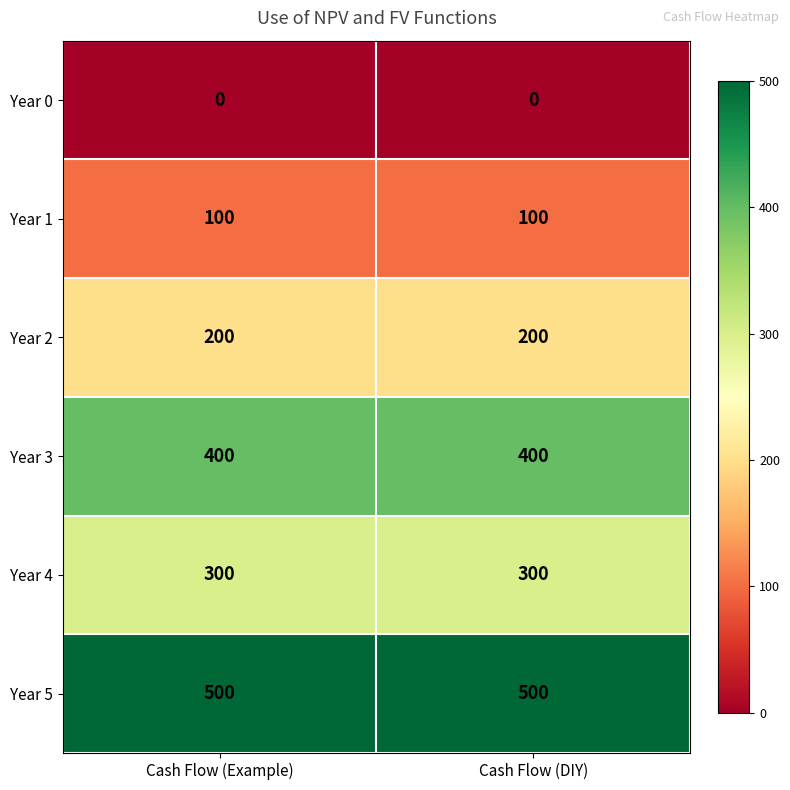

What is the spread (max minus min) of values at Cash Flow (DIY)?

500